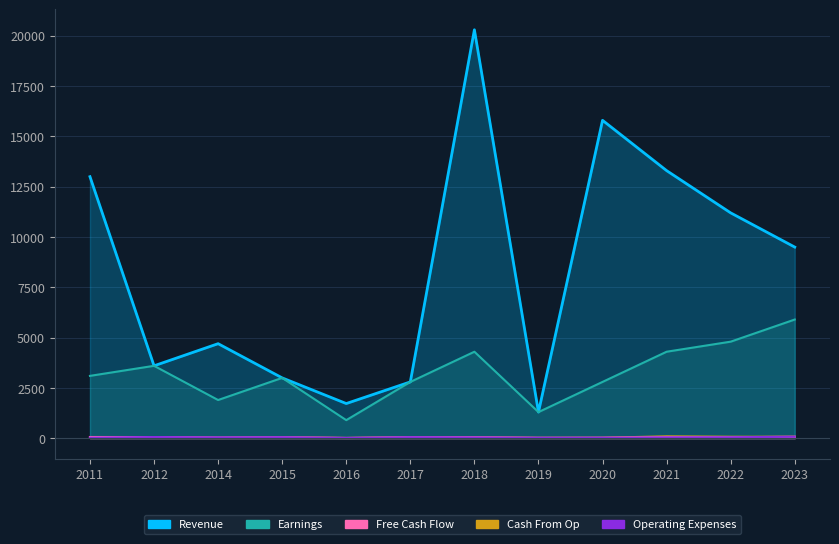

How many data points in Free Cash Flow are above 50?

7